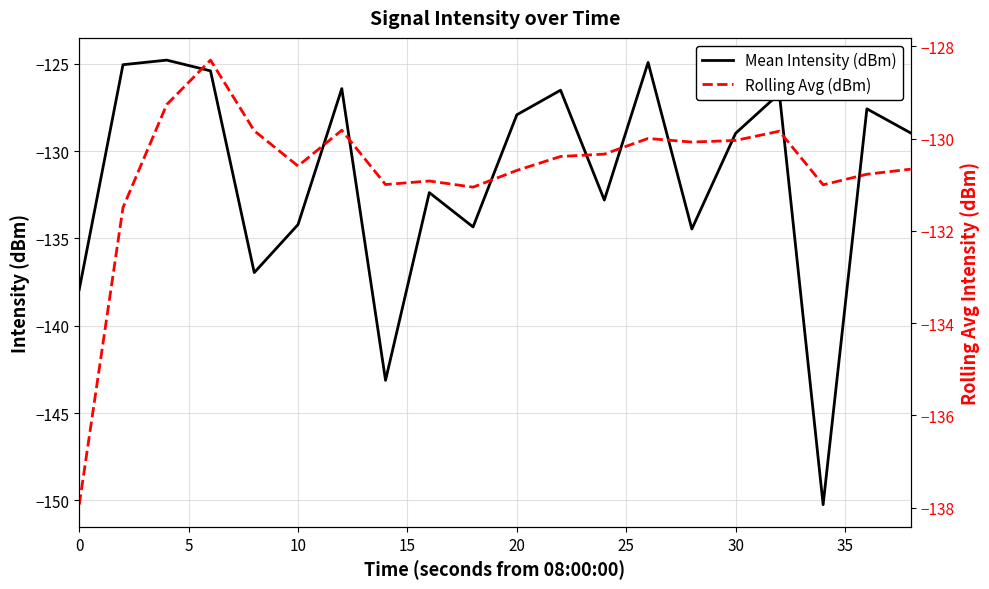

What is the highest value of the Mean Intensity (dBm) series?

-124.8